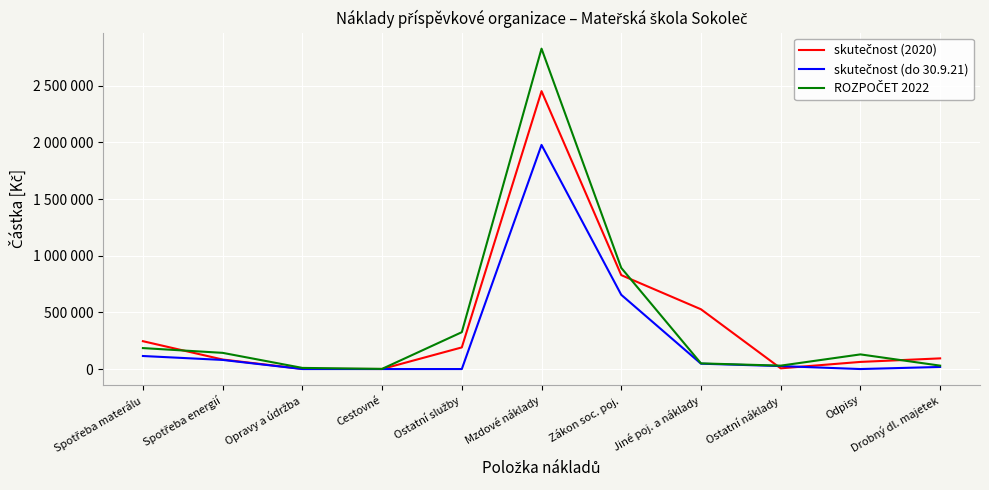

Does the chart display data point markers on the line(s)?

No